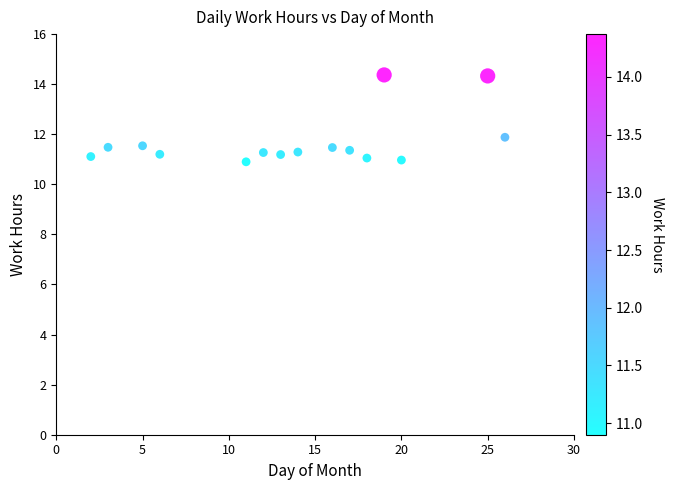

What is the range of X values (max minus min)?

24.0